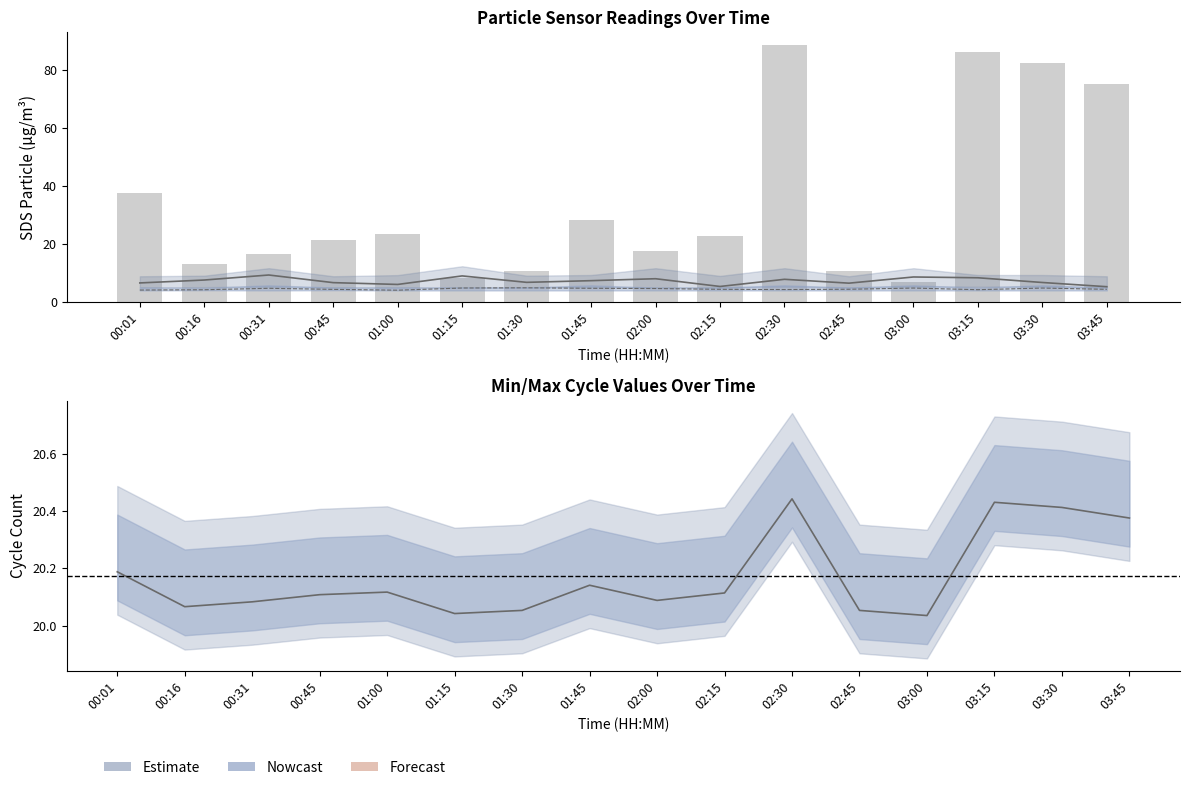

Where is SDS_P2 nearest to the value 4?

01:00